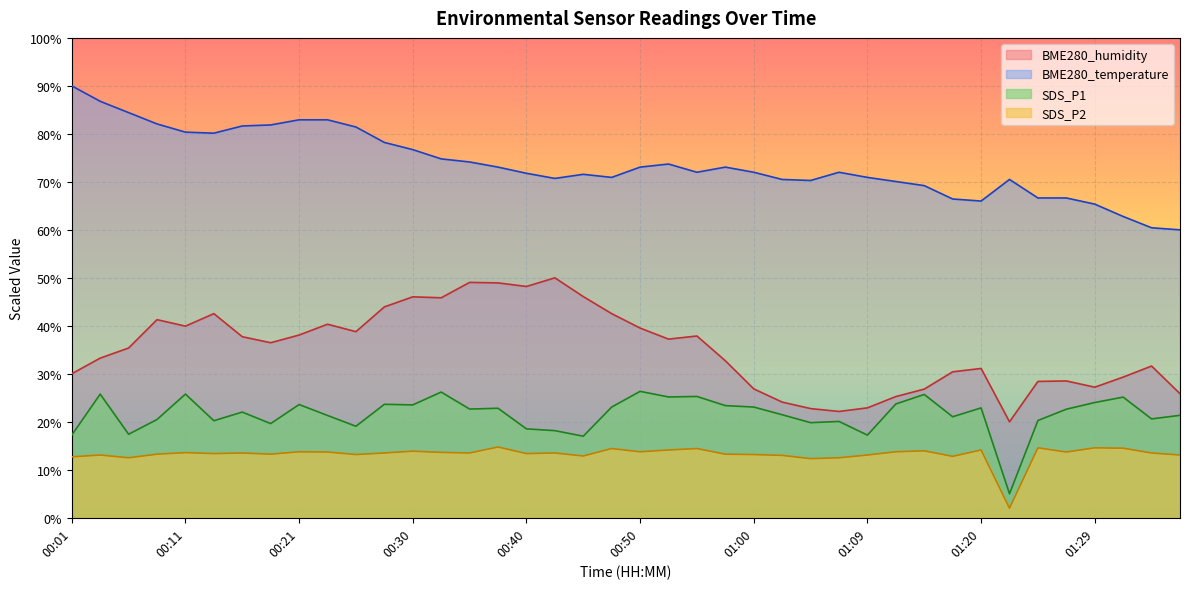

What are all the series names shown in the legend?

BME280_humidity, BME280_temperature, SDS_P1, SDS_P2